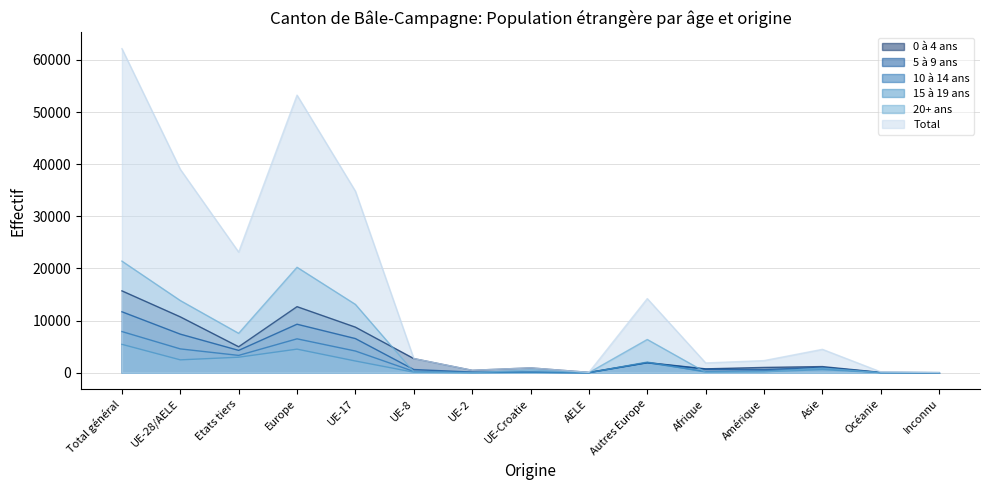

How many series are shown in this chart?

6